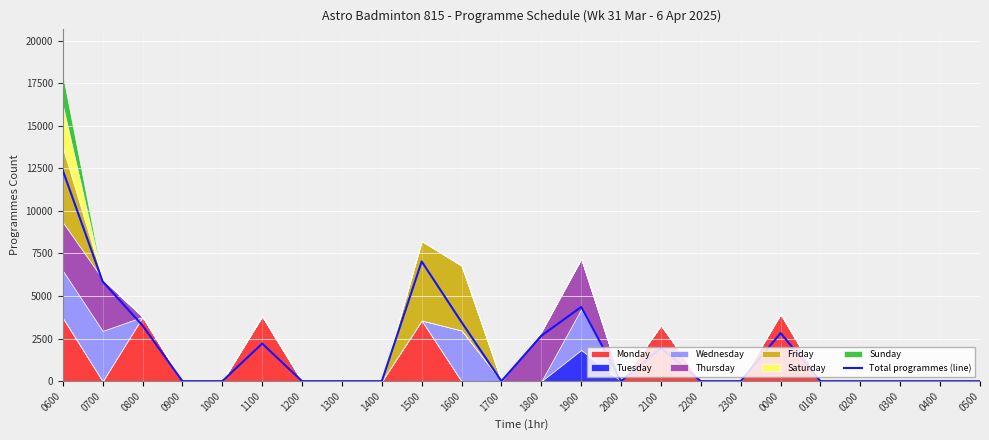

What is the change in value from 1500 to 1800?

-4361.7